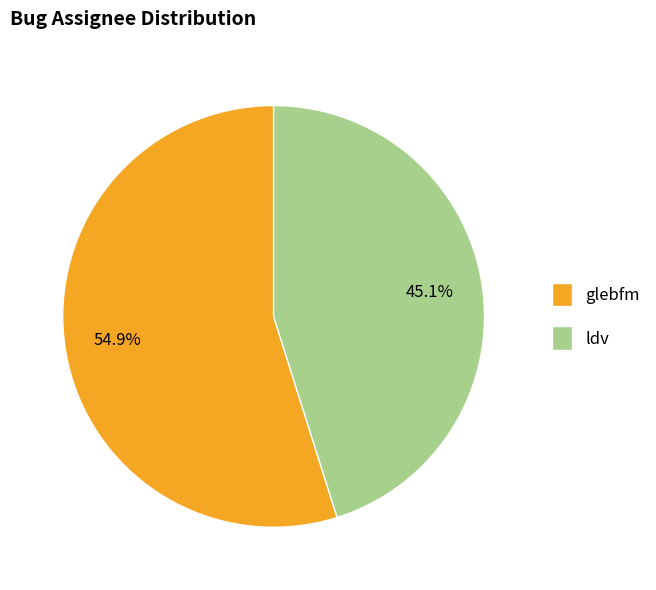

What percentage is NOT represented by ldv?

54.9%